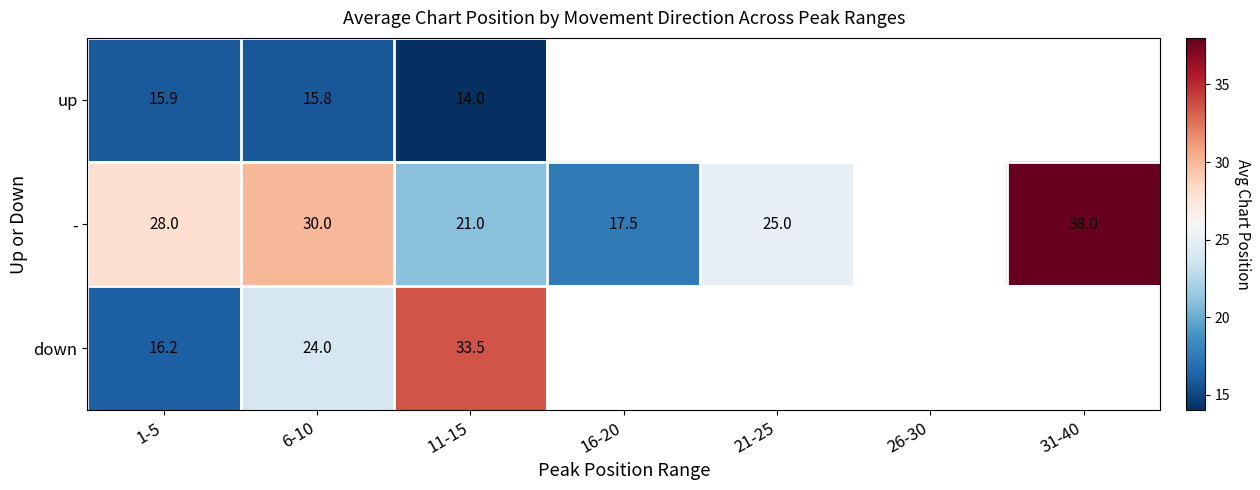

At 1-5, list the series in order from smallest to largest.

up, down, -